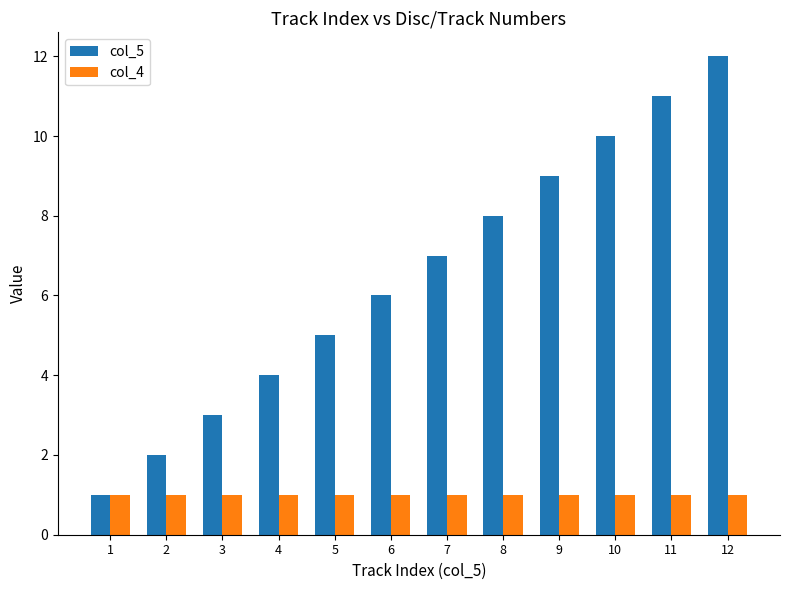

Which series has the largest range (max minus min)?

col_5